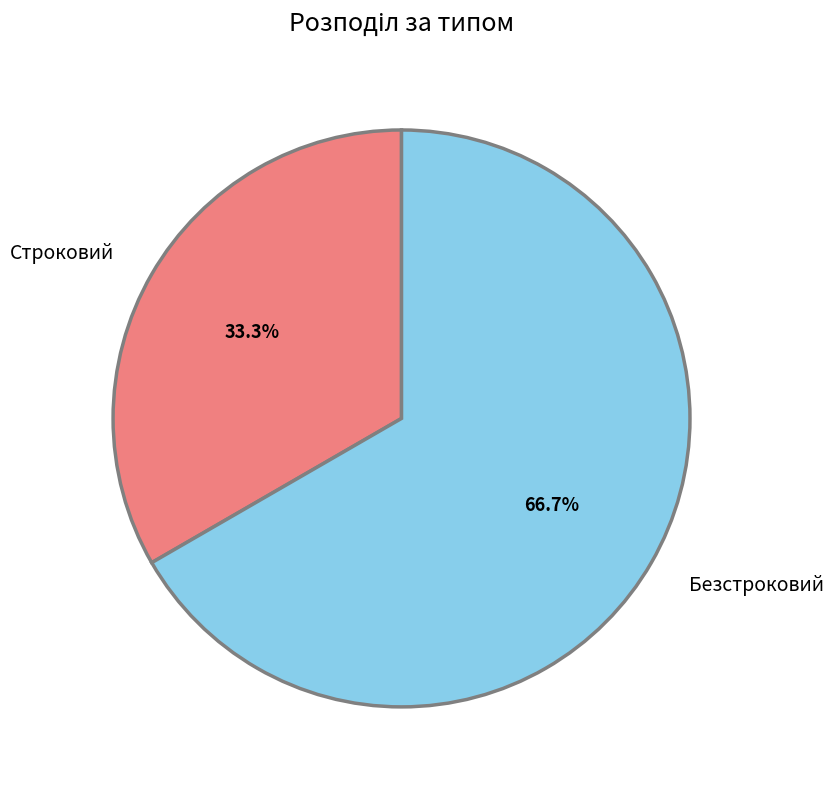

Which slice is the largest?

Безстроковий